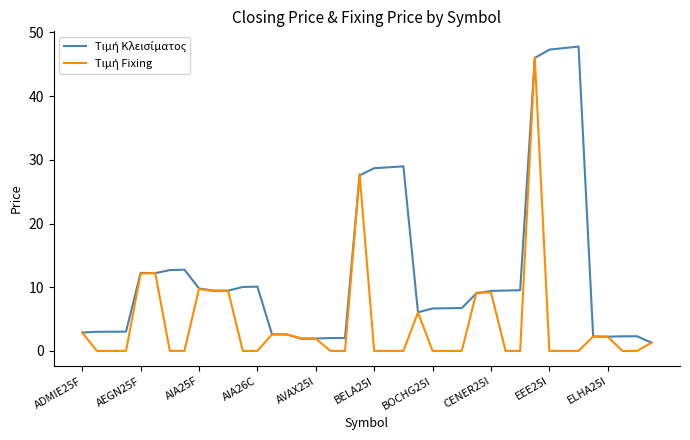

Does the chart display data point markers on the line(s)?

No